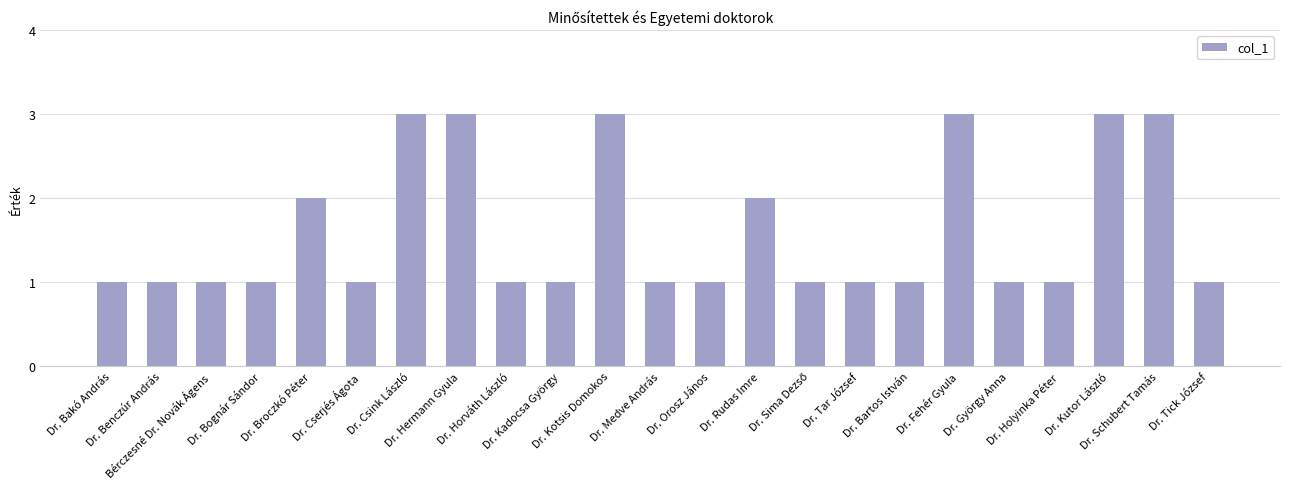

What is the maximum value shown in the chart?

3